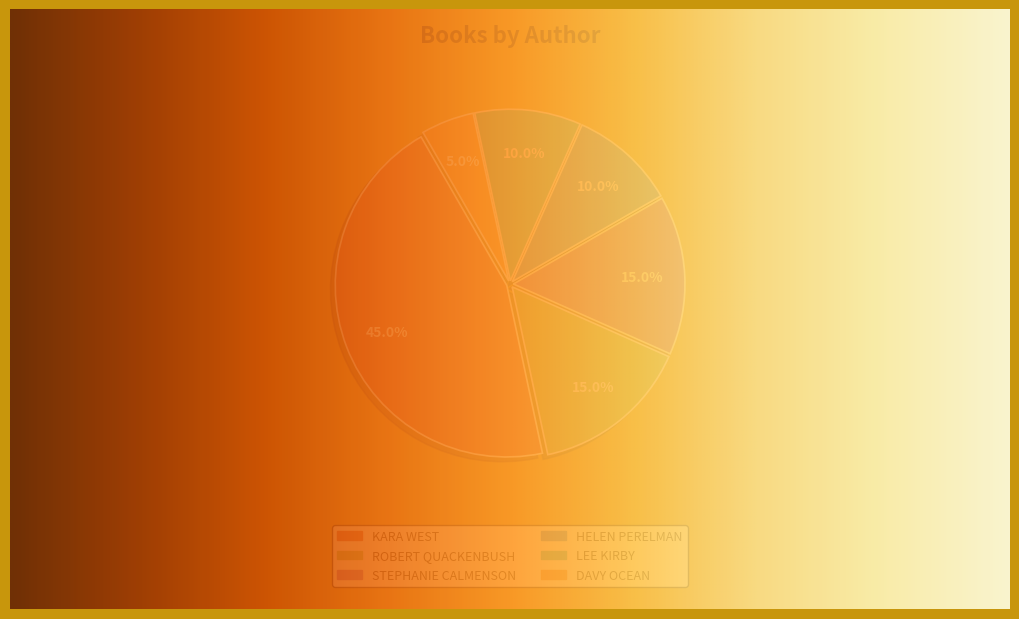

The Helen Perelman slice represents 10% of the pie. True or false?

True